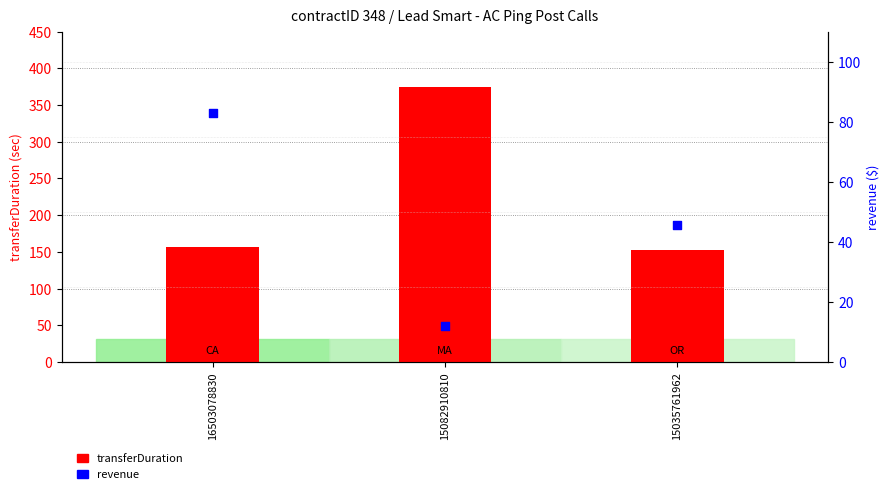

Which series has the widest spread of Y values?

transferDuration